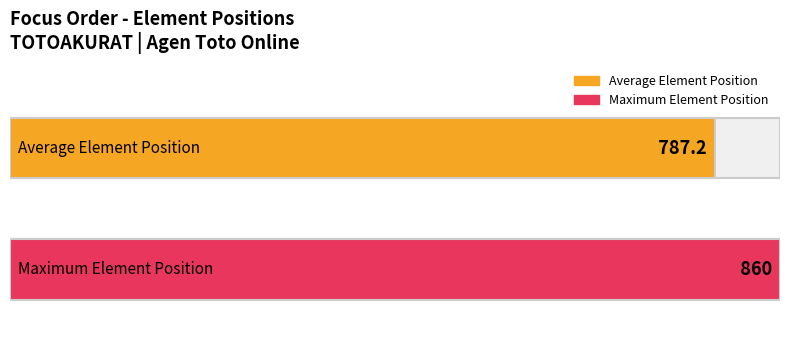

The chart shows a value of 326 at a: no name (763). True or false?

False